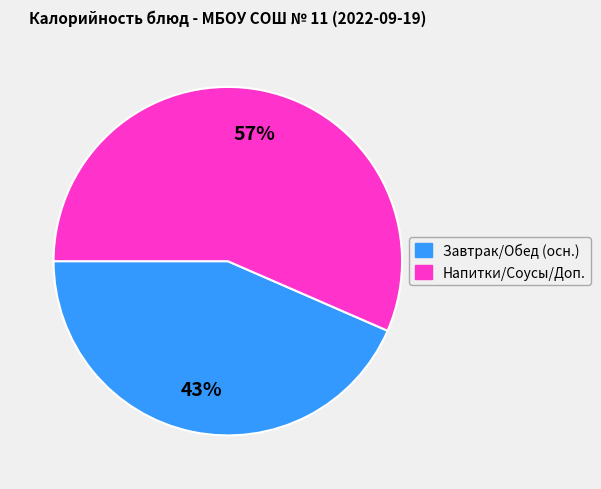

Is there a majority slice in this chart?

Yes